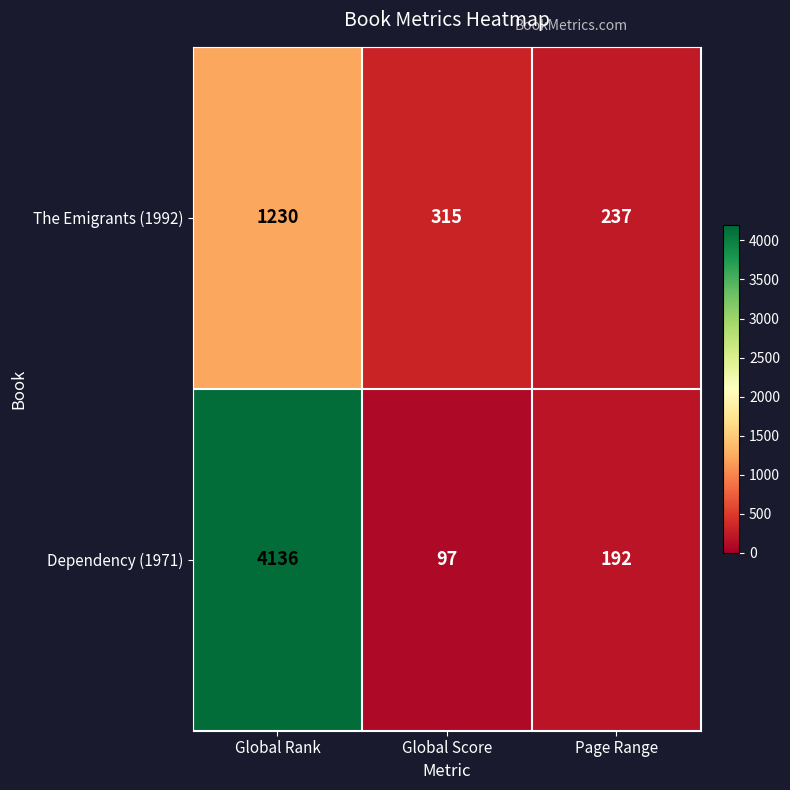

At which label is Dependency (1971) closest to 2116?

Page Range